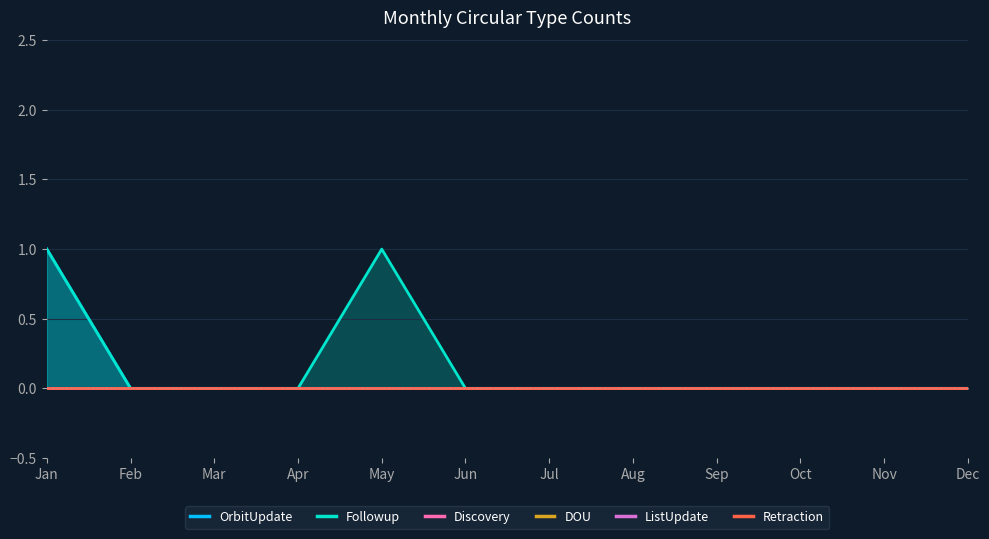

True or false: OrbitUpdate has more than 2 interior local peaks.

False